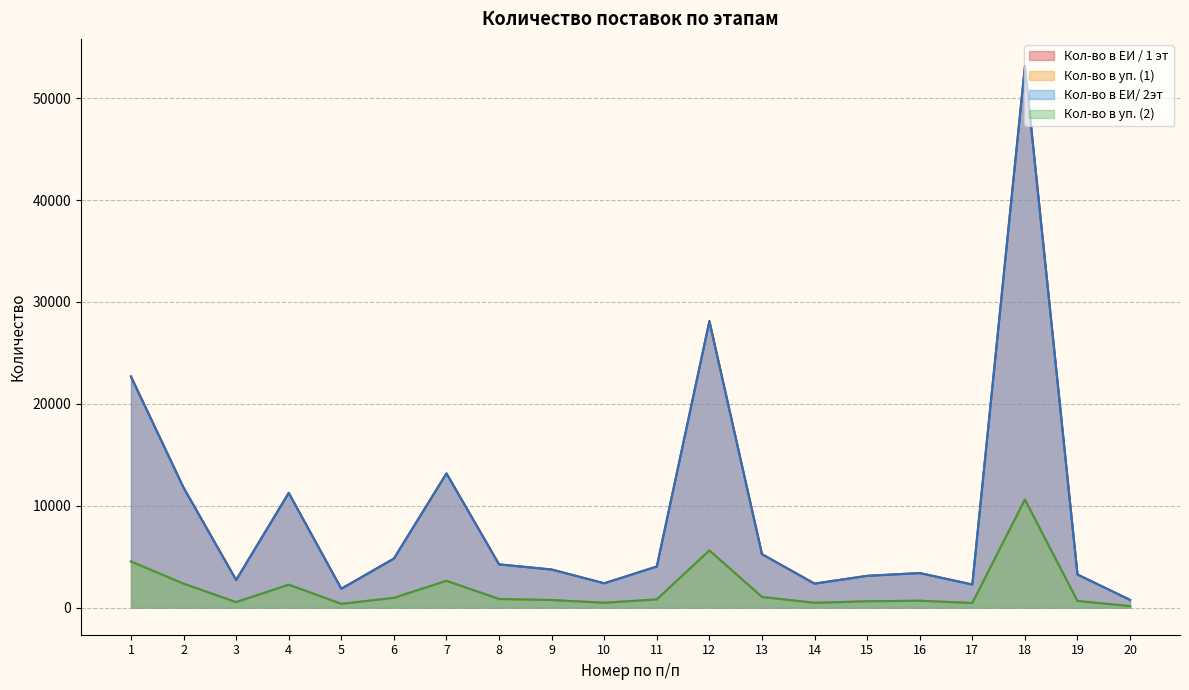

Where is Кол-во в уп. (1) nearest to the value 5392?

12